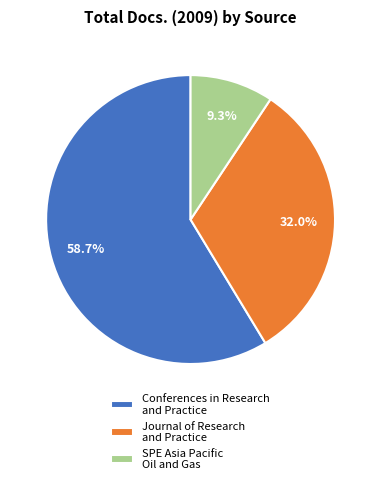

What is the majority slice?

Conferences in Research and Practice